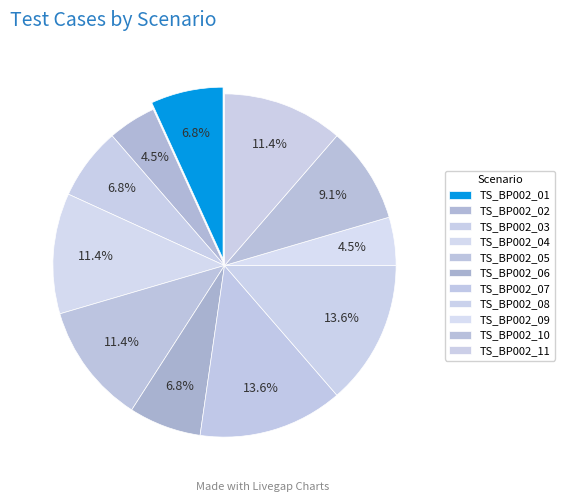

How many slices are in this pie chart?

11